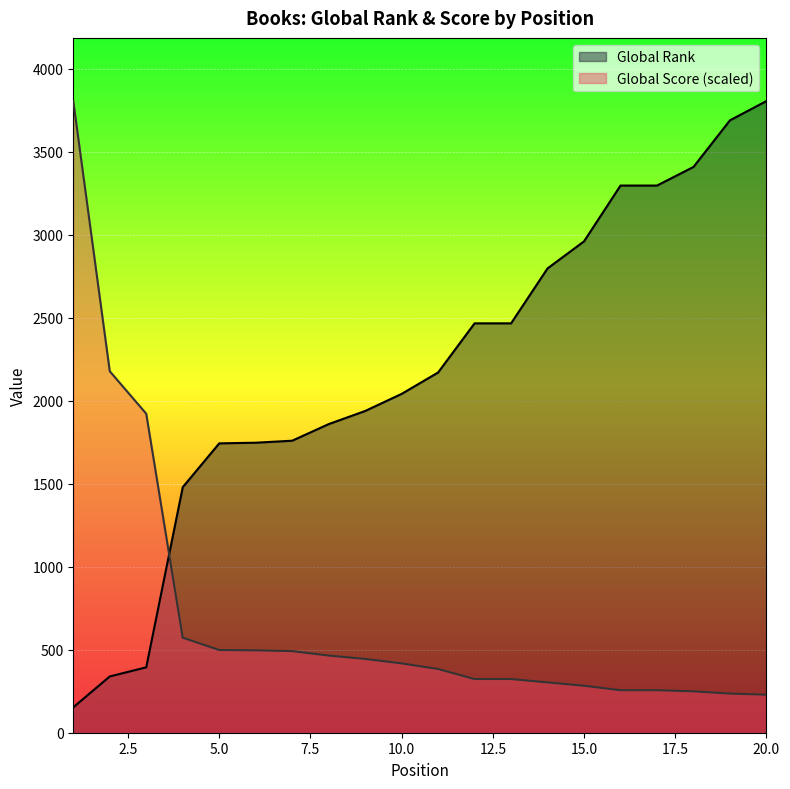

Where does the Global Score series first go above 417?

1